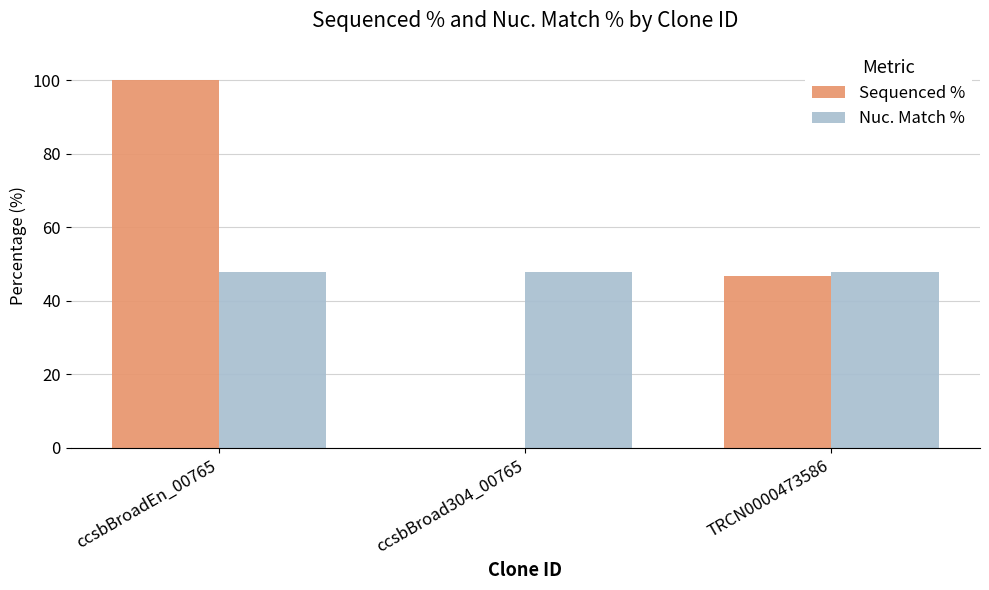

What is the maximum value for Nuc. Match %?

47.8